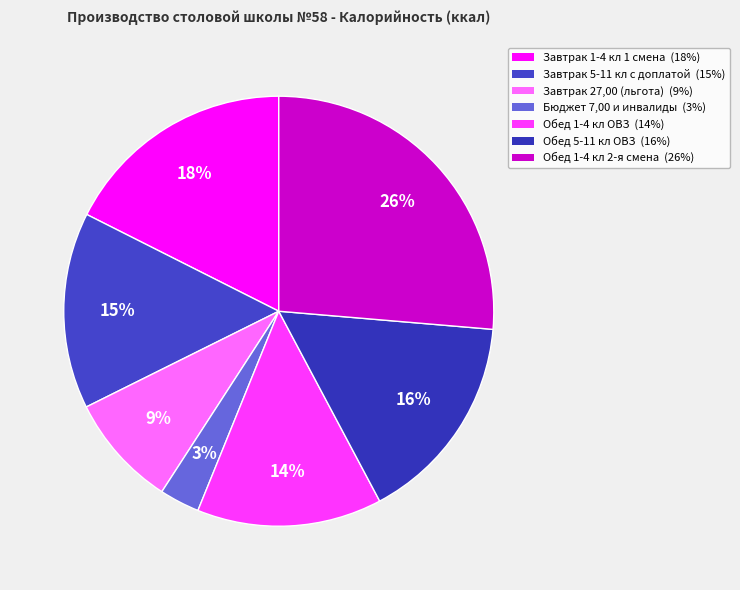

How many segments does this pie chart have?

7